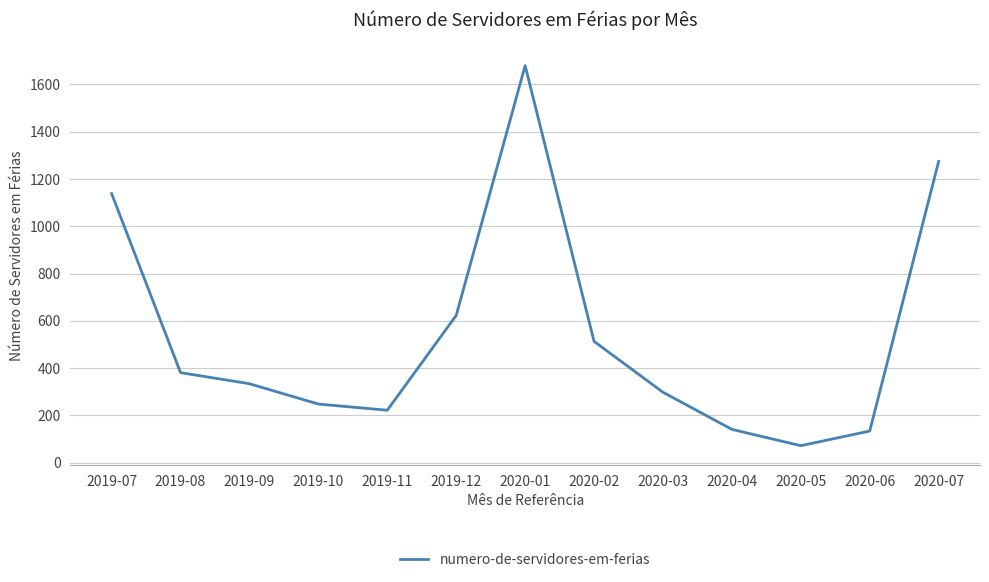

What value does the data have at 2019-07, to the nearest 10?

1140